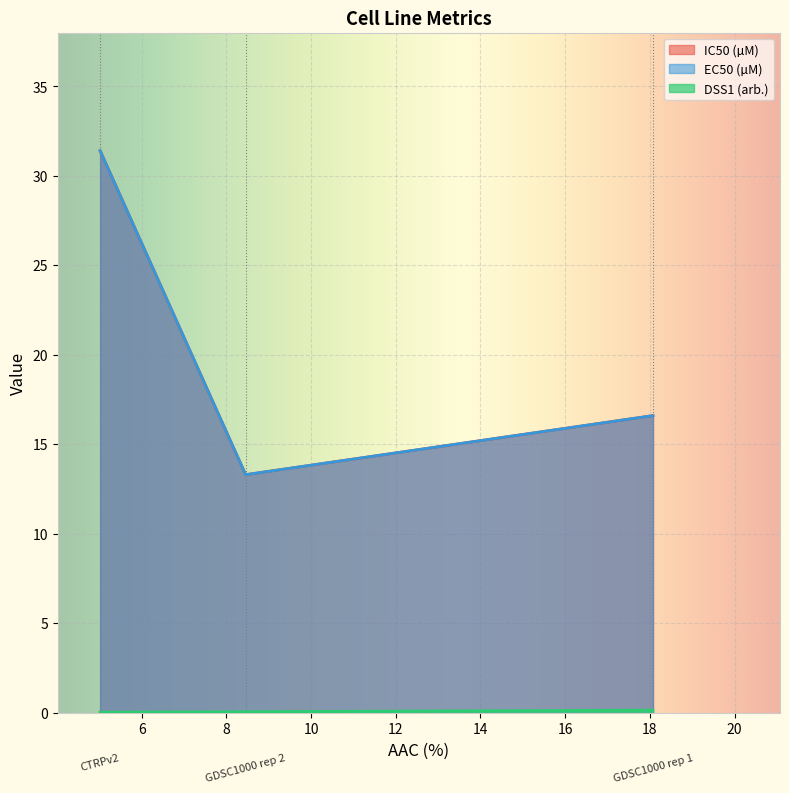

At which category is the sum across all series the highest?

CTRPv2